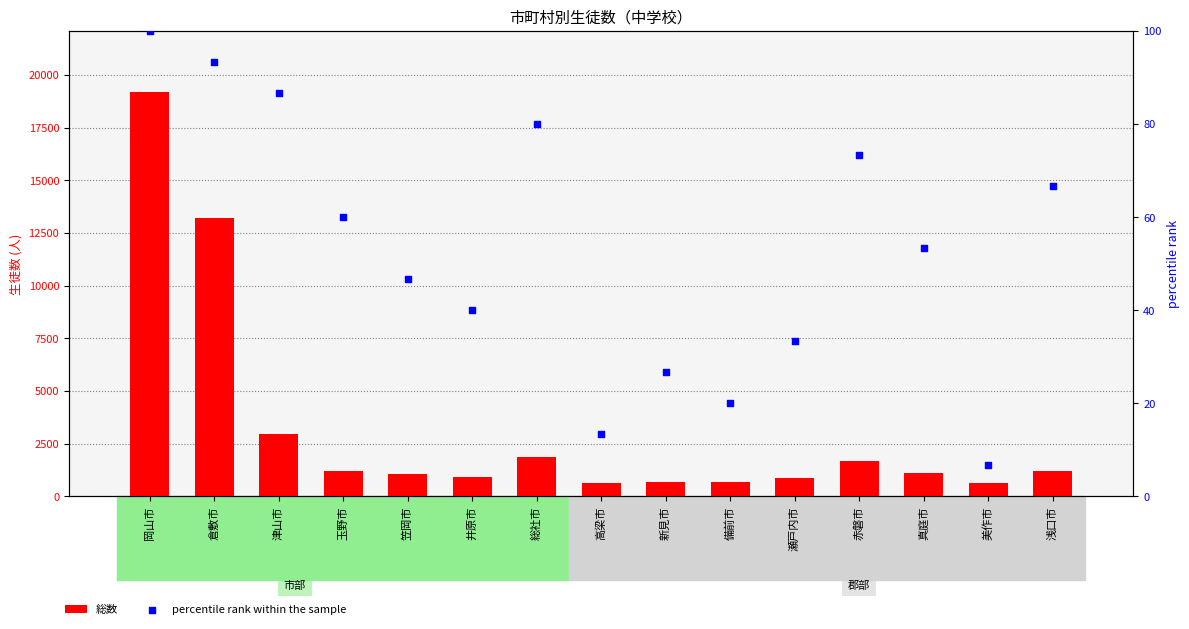

Which series has the largest total across all categories?

総数